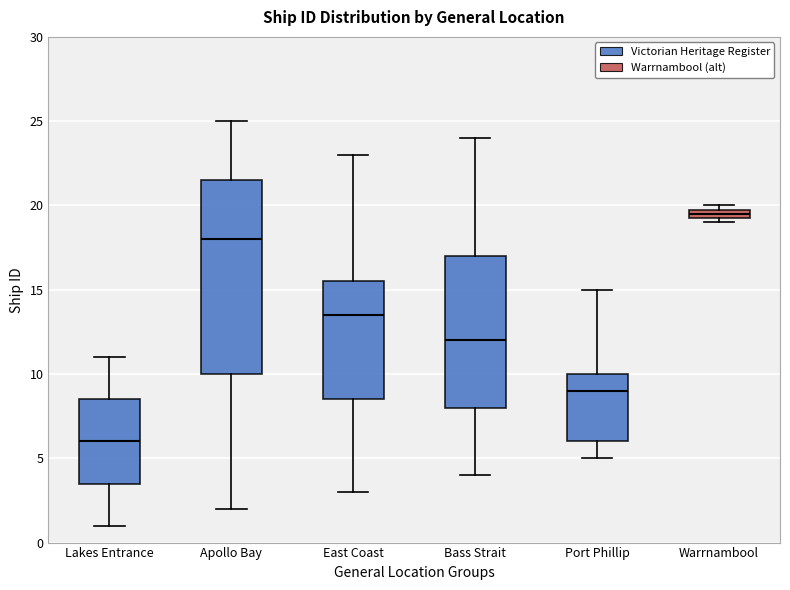

Comparing the boxes themselves (not the whiskers), which one is the tallest?

Apollo Bay